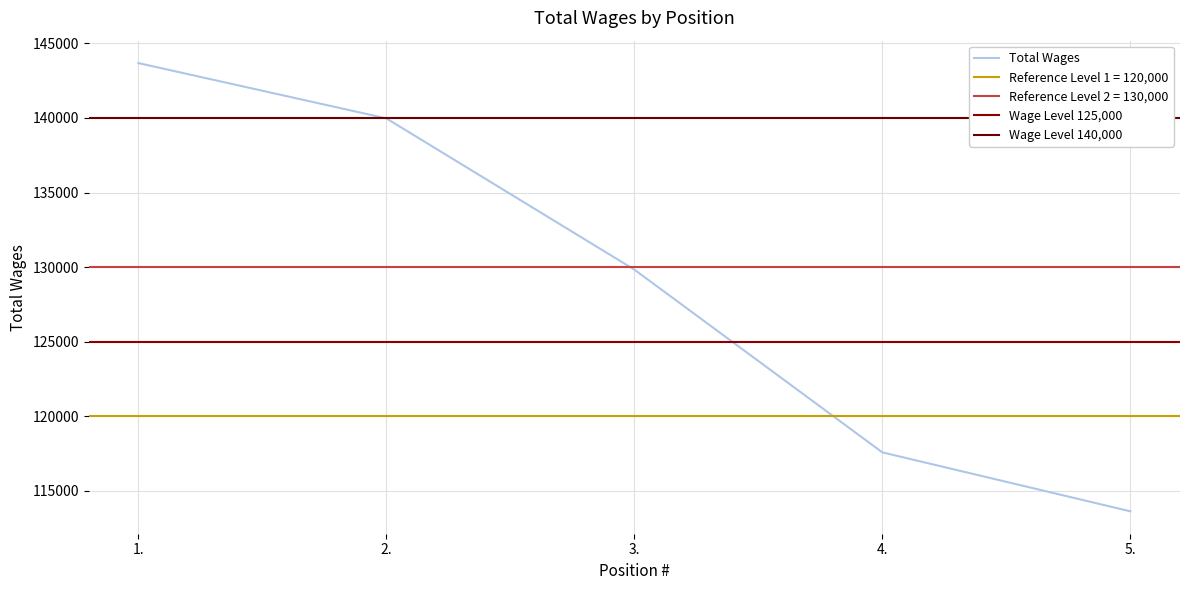

True or false: the data shows 113619 at 5..

True